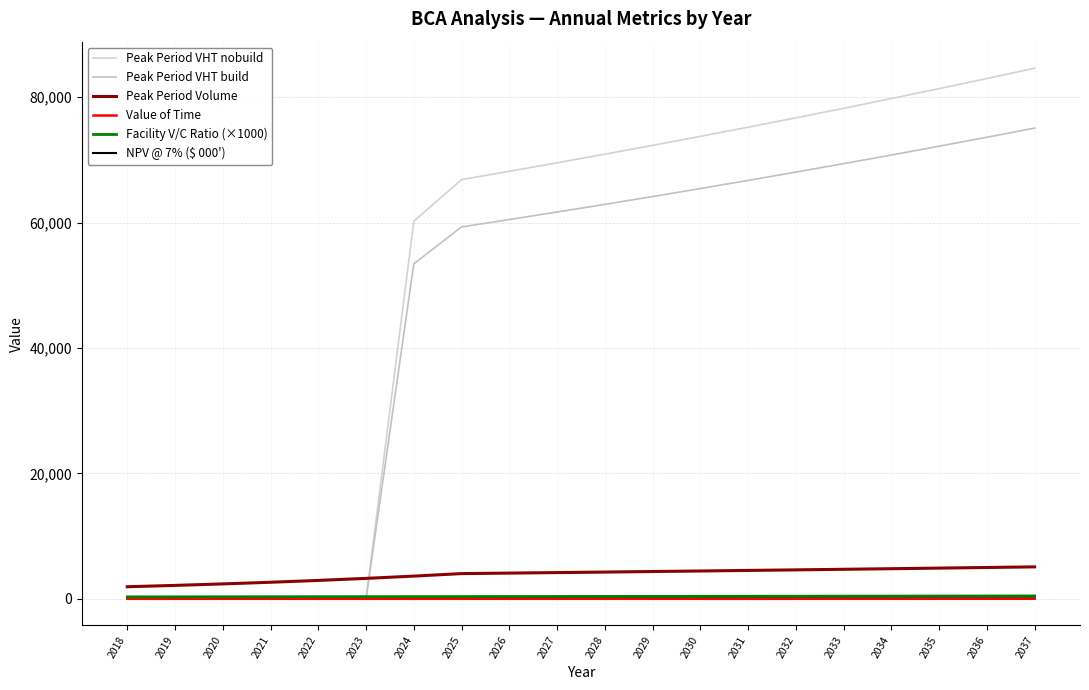

How many times do Peak Period VHT nobuild and Value of Time cross each other?

1